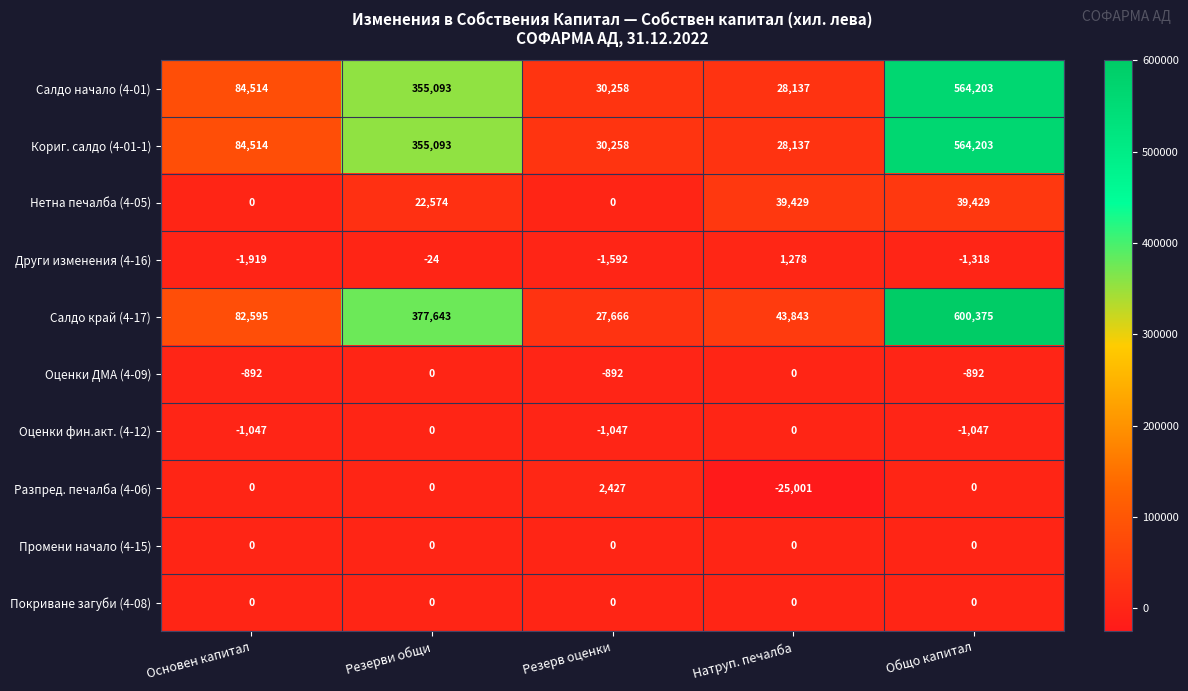

The value of Салдо начало (4-01) at Основен капитал is 84514. True or false?

True